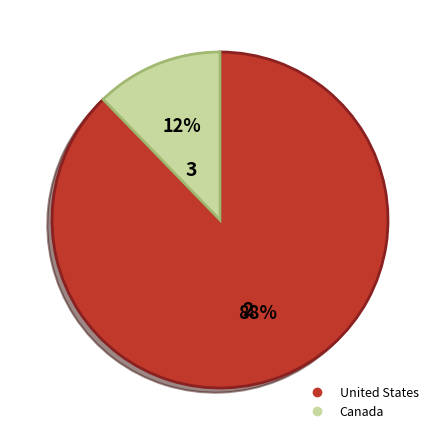

To the nearest percent, what is the average slice percentage?

50%